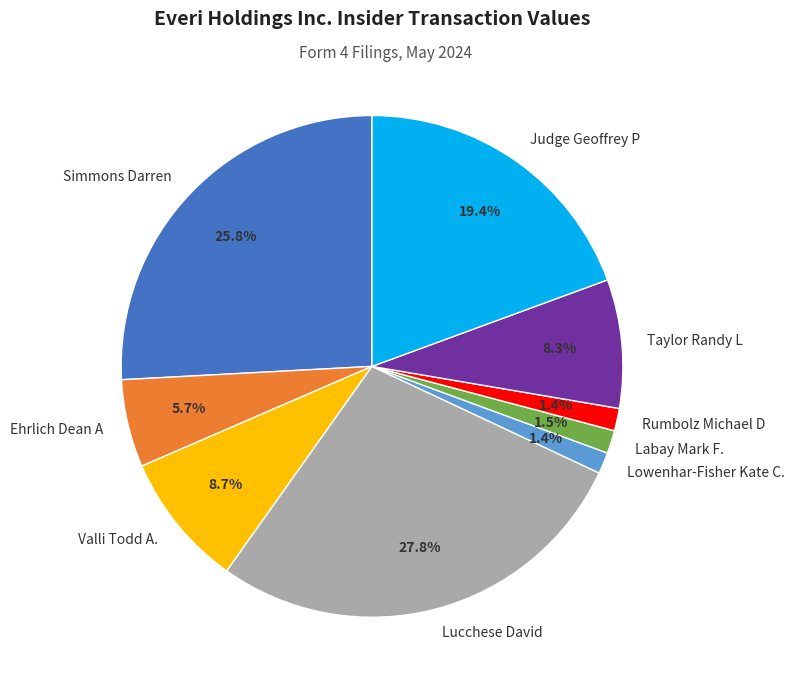

To the nearest percent, what is the difference between the largest and smallest slice percentages?

26%